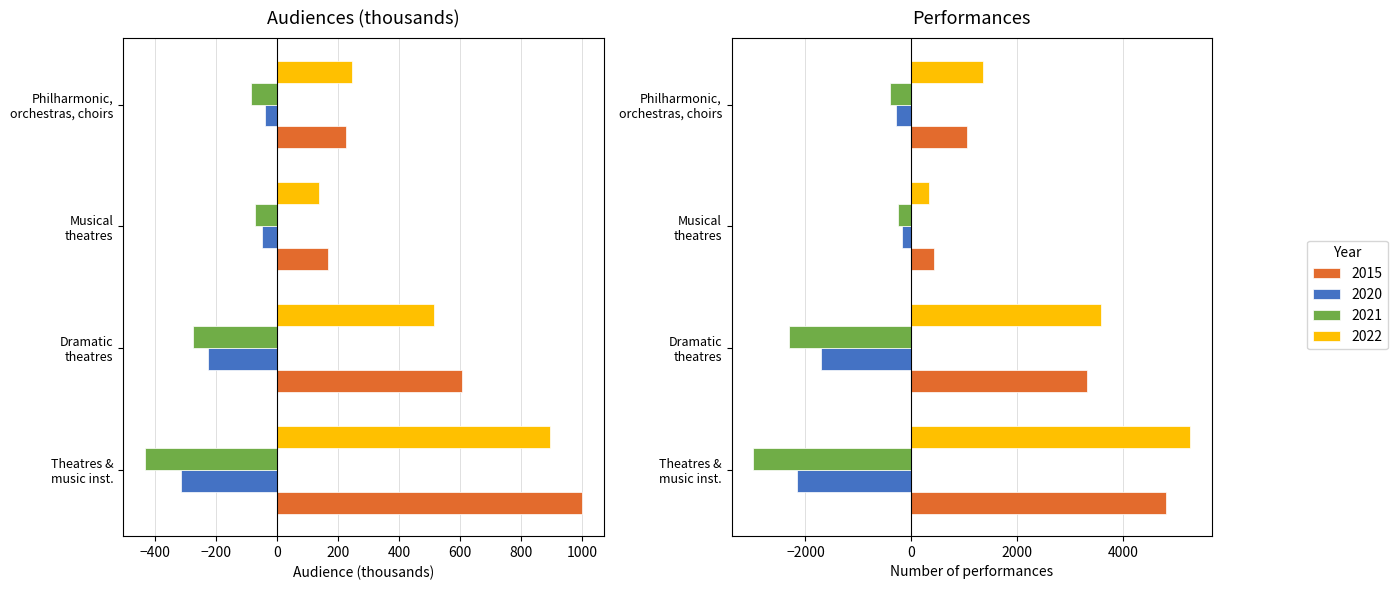

What is the label of the 3rd bar from the left?

Musical theatres